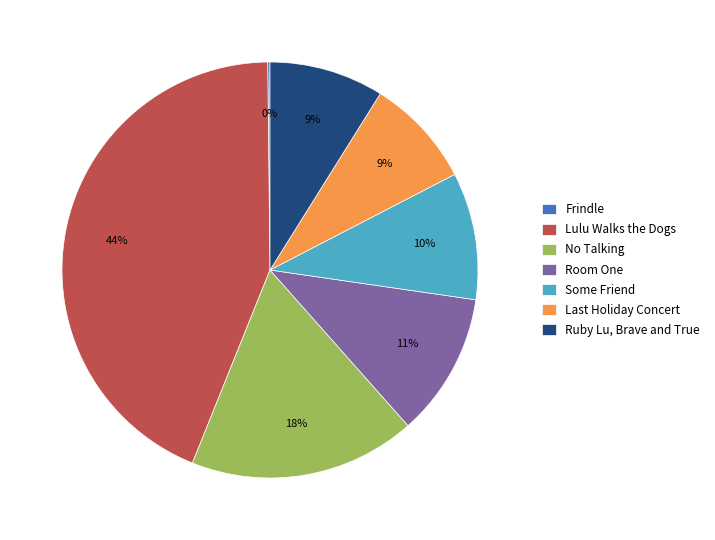

Which slice is the largest?

Lulu Walks the Dogs